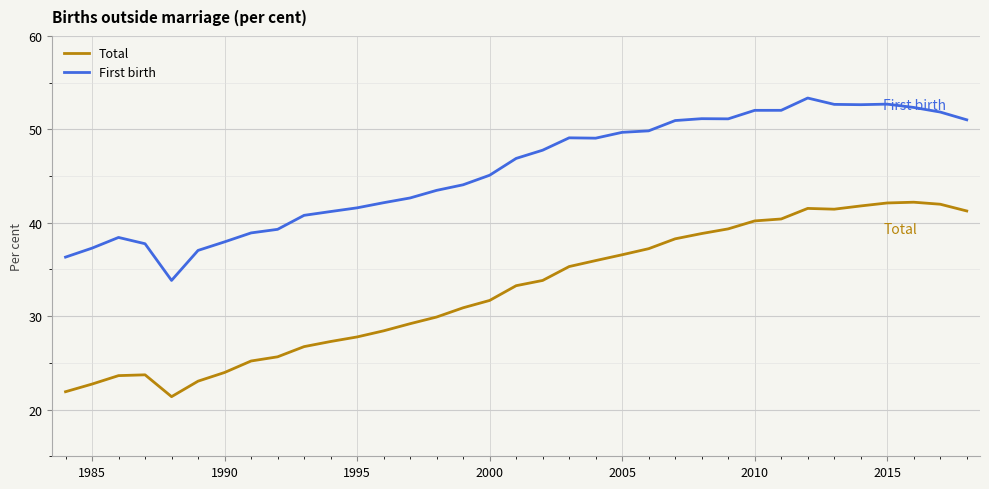

Which series has the widest spread of values?

Total